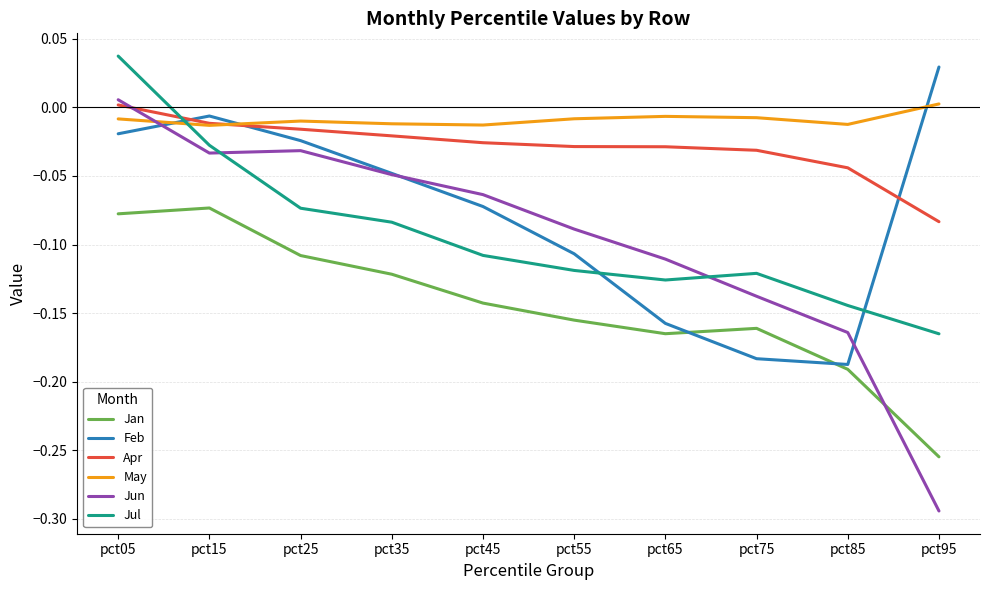

At which label does May first exceed 0?

pct95